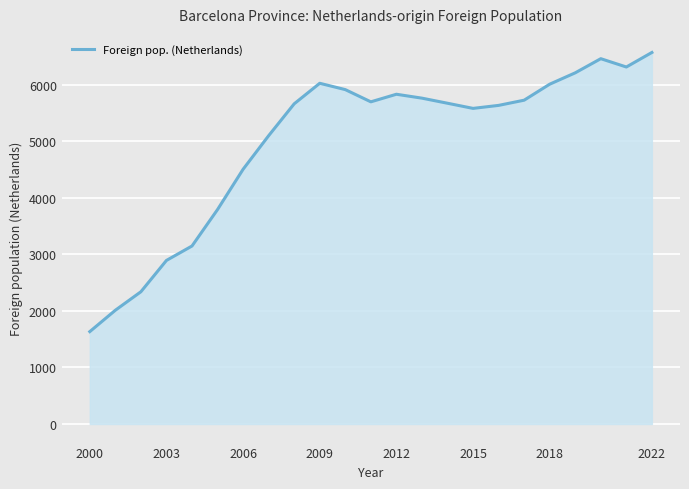

What is the smallest value displayed?

1634